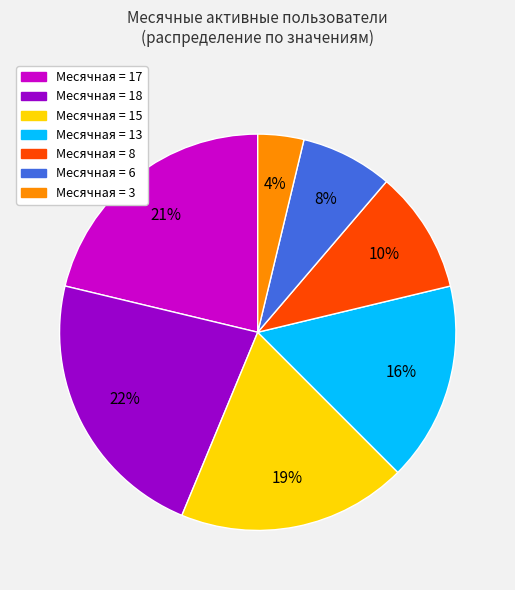

Count the number of slices in the pie.

7